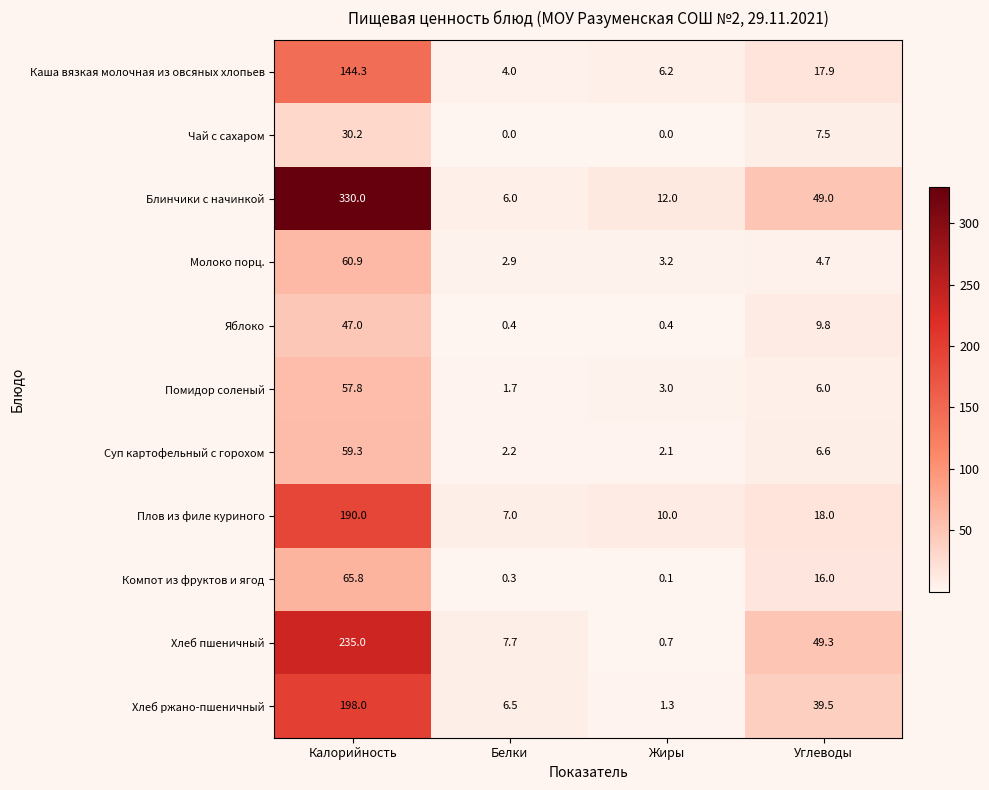

The Плов из филе куриного series shows 1.5 at Белки. True or false?

False